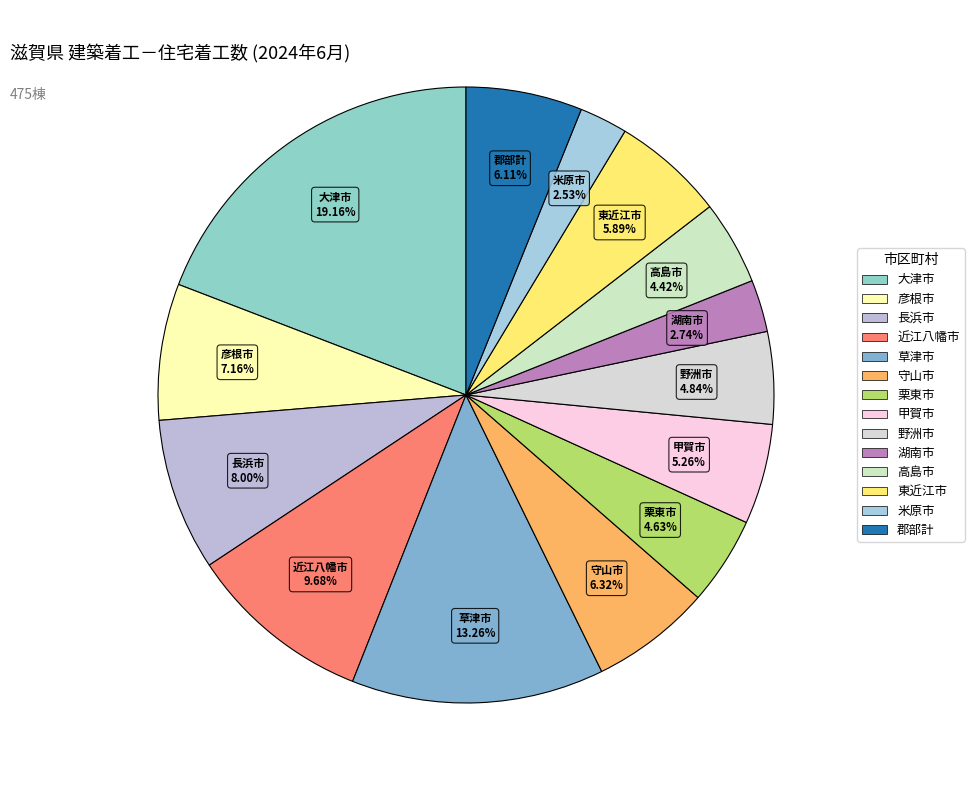

Is it true that 湖南市 is 3% of the pie?

True